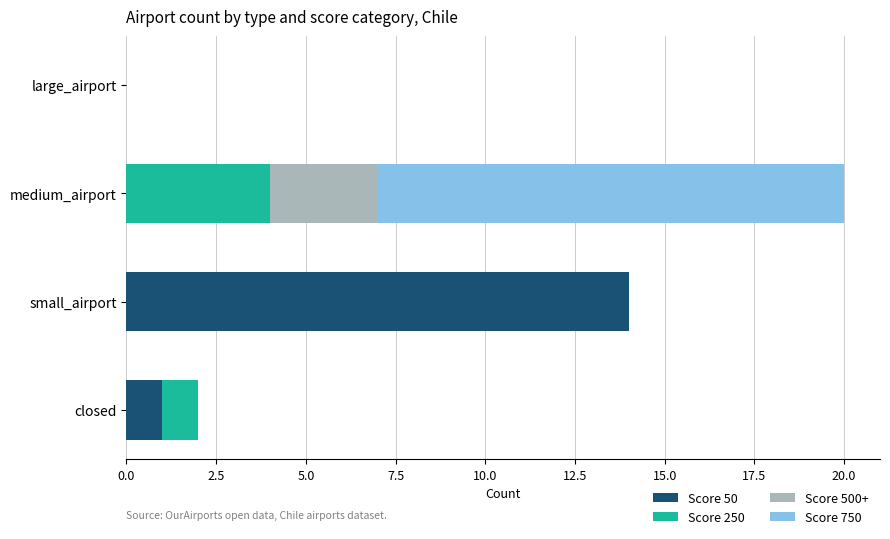

Is it true that Score 50 equals 0 at medium_airport?

True